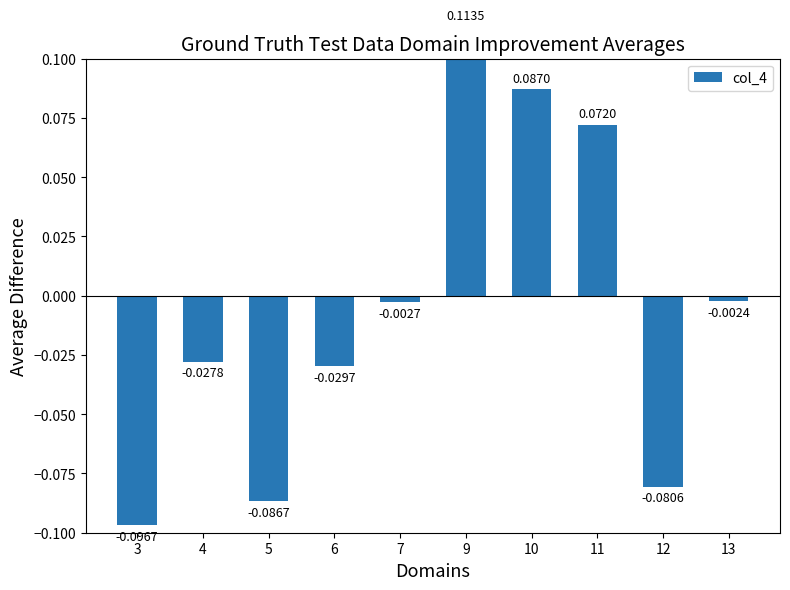

How many negative values are there?

7